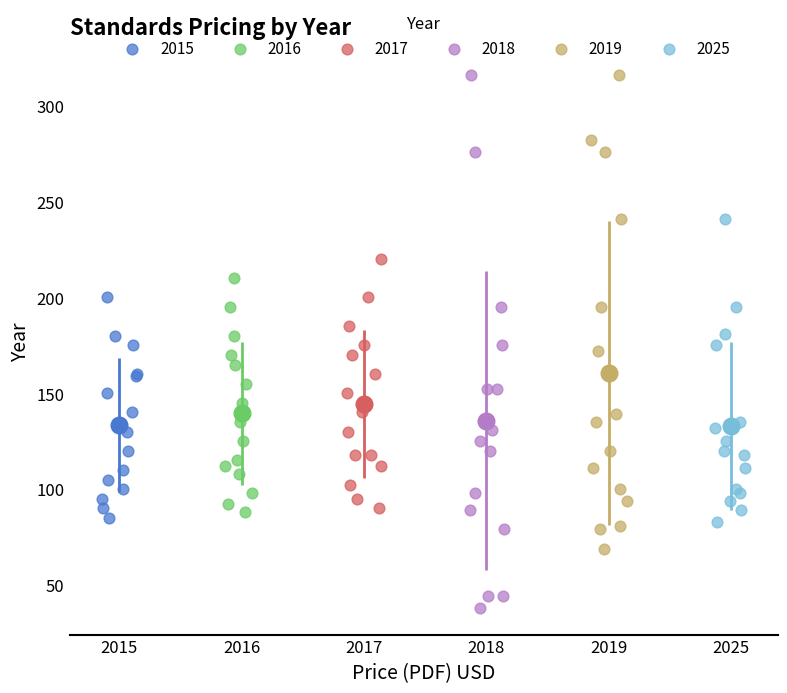

Which series contains the lowest Y value?

2018